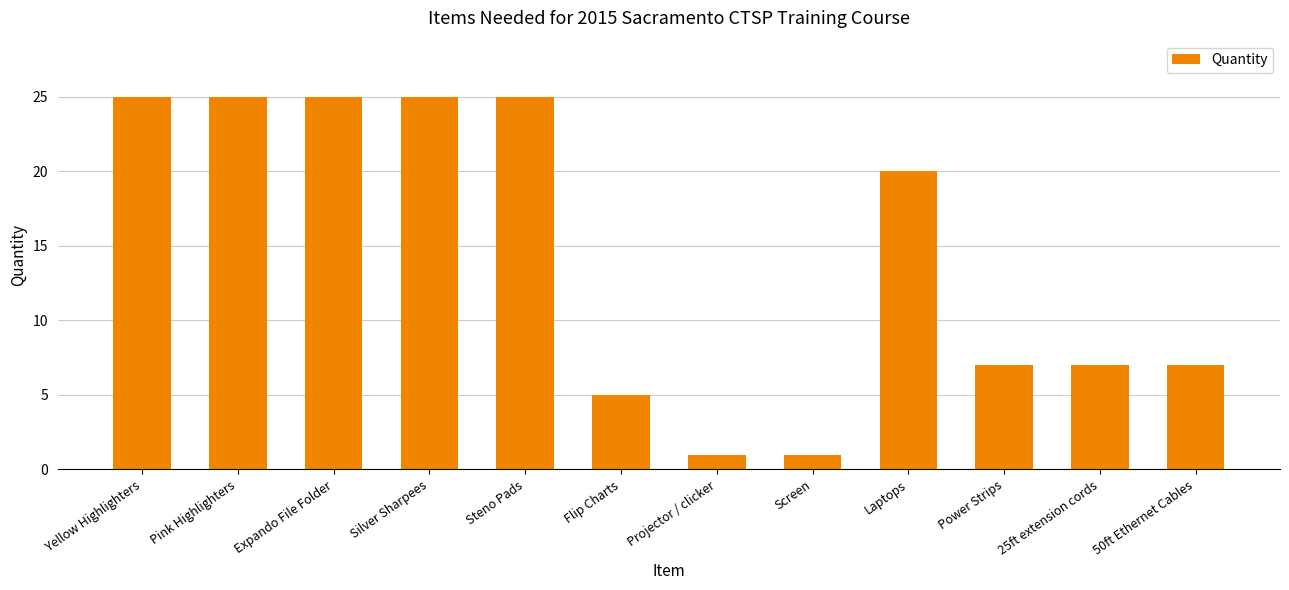

What is the average value?

14